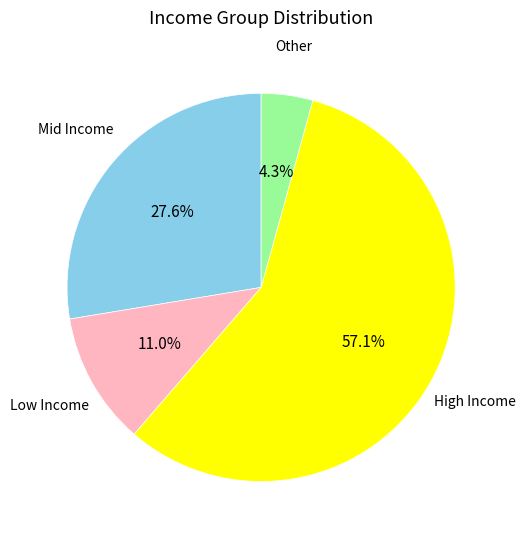

What is the total percentage of Other and Low Income?

15.3%